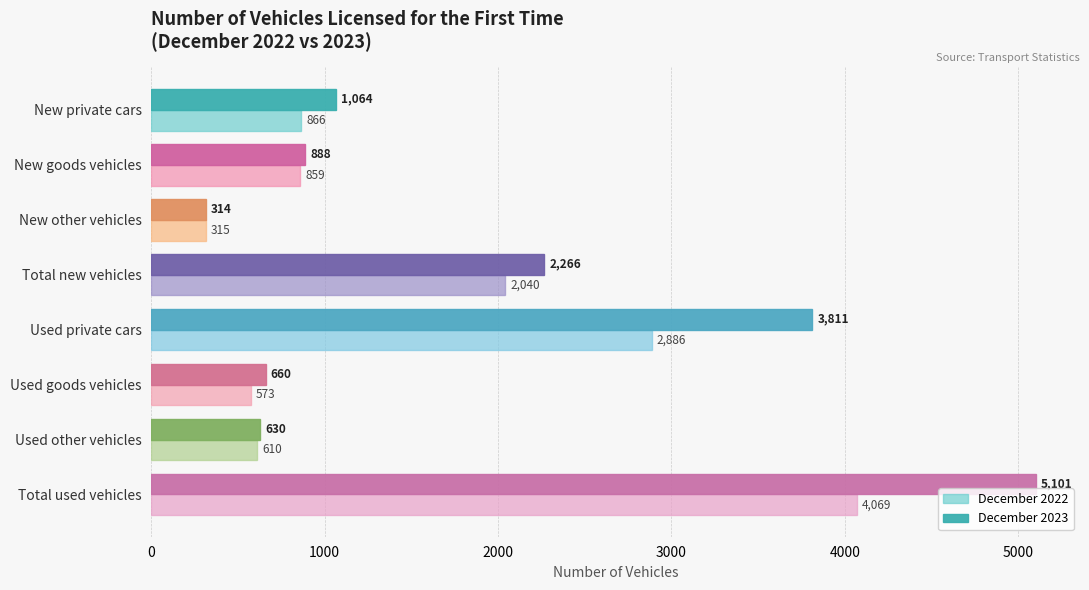

At which category is the sum across all series the highest?

Total used vehicles